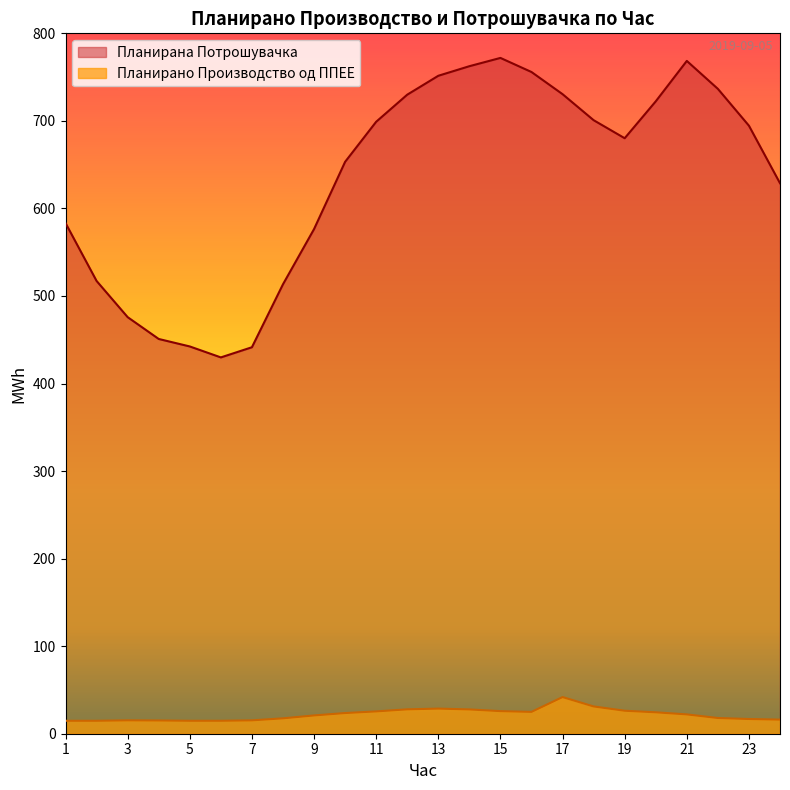

The value of Планирана Потрошувачка at 5 is 790.6. True or false?

False